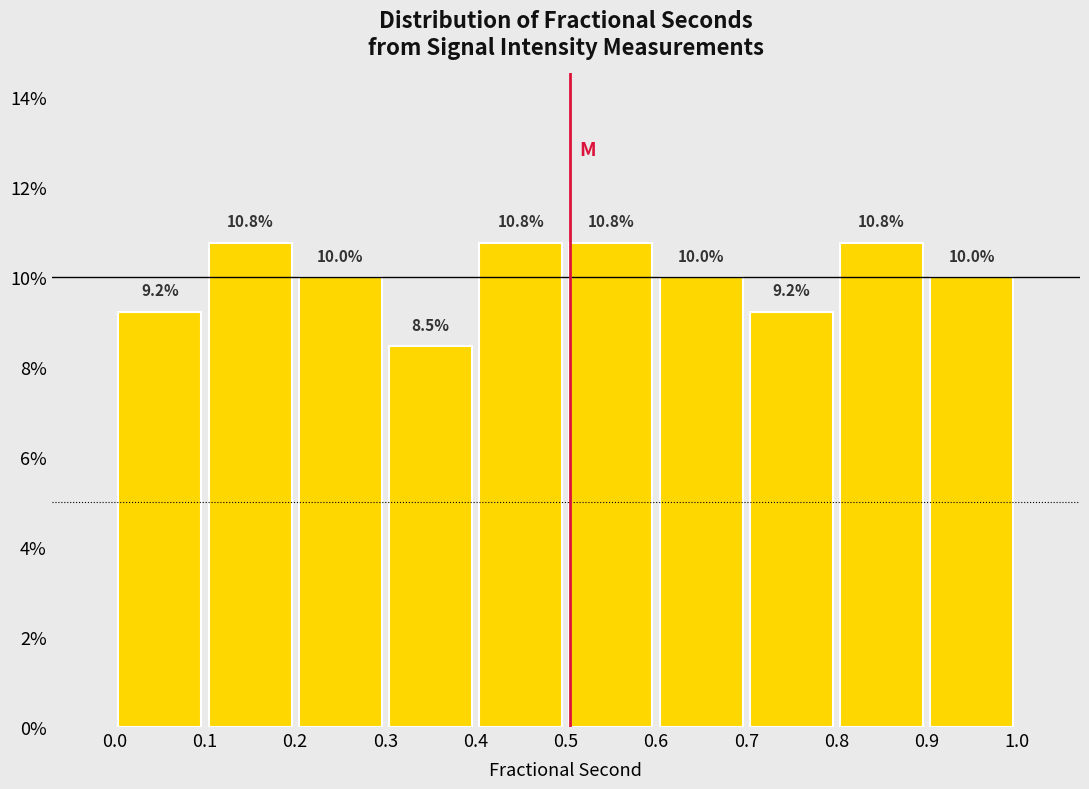

Reading left to right, list every bar in this chart as the range it spans on the x-axis followed by its height.

0.0 to 0.1: 9.2
0.1 to 0.2: 10.8
0.2 to 0.3: 10.0
0.3 to 0.4: 8.5
0.4 to 0.5: 10.8
0.5 to 0.6: 10.8
0.6 to 0.7: 10.0
0.7 to 0.8: 9.2
0.8 to 0.9: 10.8
0.9 to 1.0: 10.0